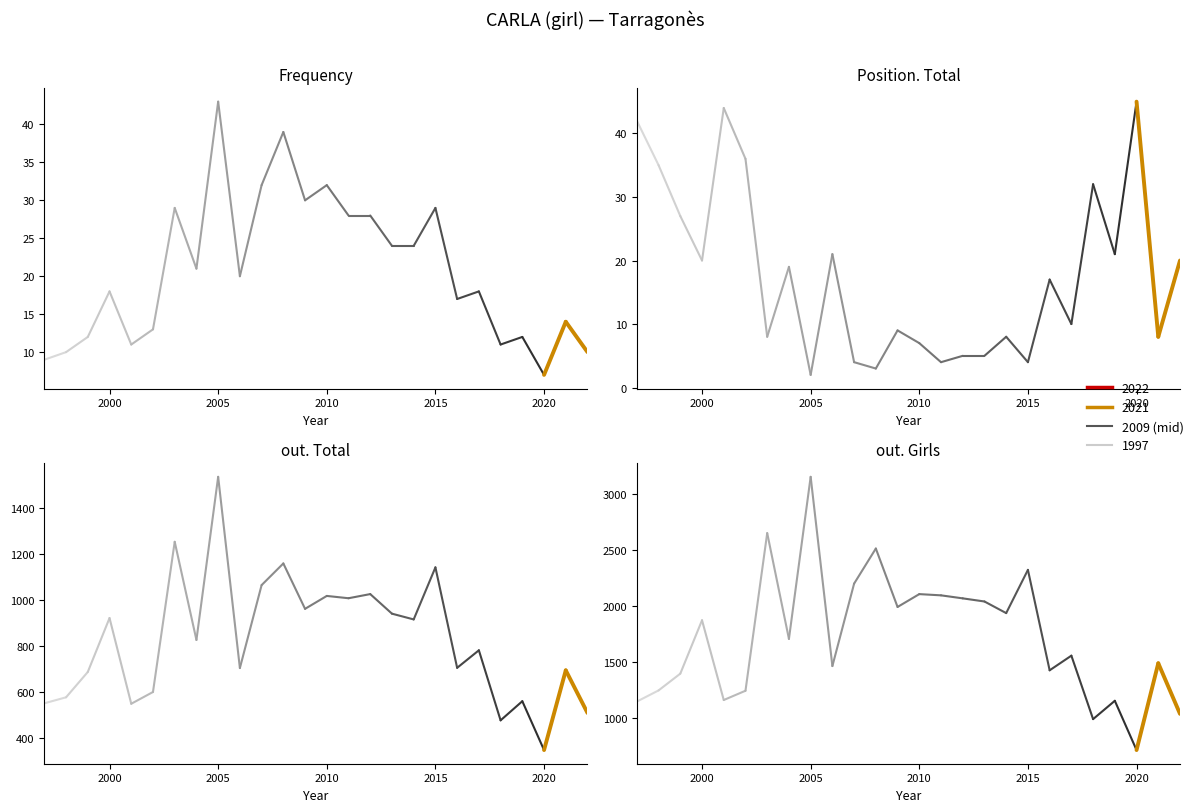

Rank the series by their maximum value, from lowest to highest.

Frequency, Position. Total, out. Total, out. Girls